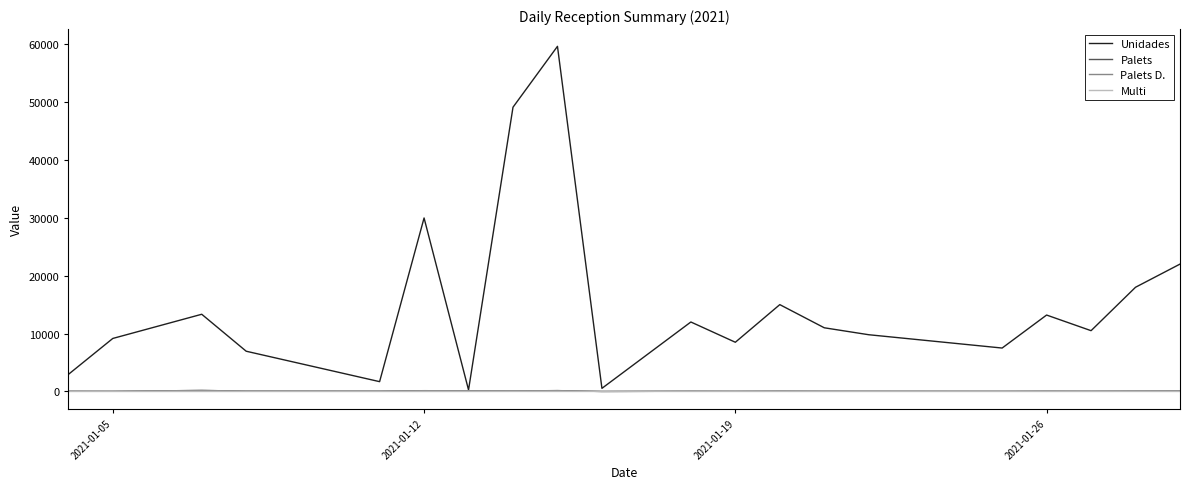

Which series has the largest range (max minus min)?

Unidades